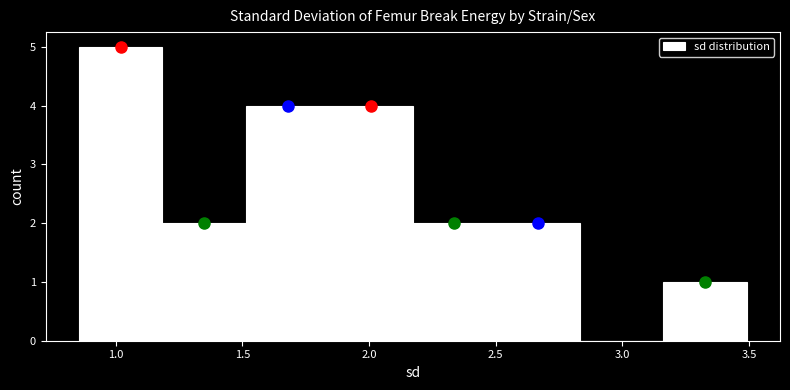

Reading left to right, list every bar in this chart as the range it spans on the x-axis followed by its height. Neither the bar edges nor the heights are printed on the chart, so give them approximately, as read against the axes.

0.85 to 1.20: 5
1.20 to 1.50: 2
1.50 to 1.85: 4
1.85 to 2.15: 4
2.15 to 2.50: 2
2.50 to 2.85: 2
2.85 to 3.15: 0
3.15 to 3.50: 1